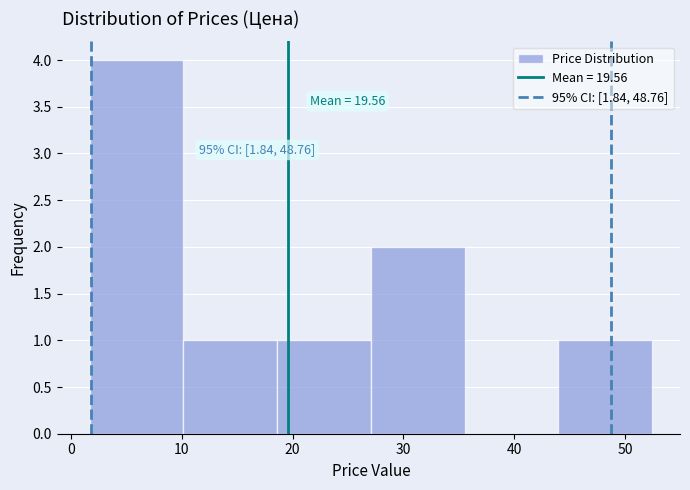

Over which range of the x-axis is the bar tallest?

2 to 10